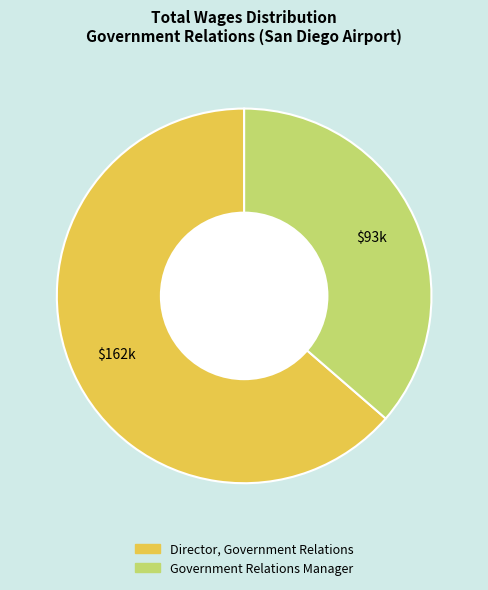

Does Government Relations Manager account for over 50% of the chart?

No